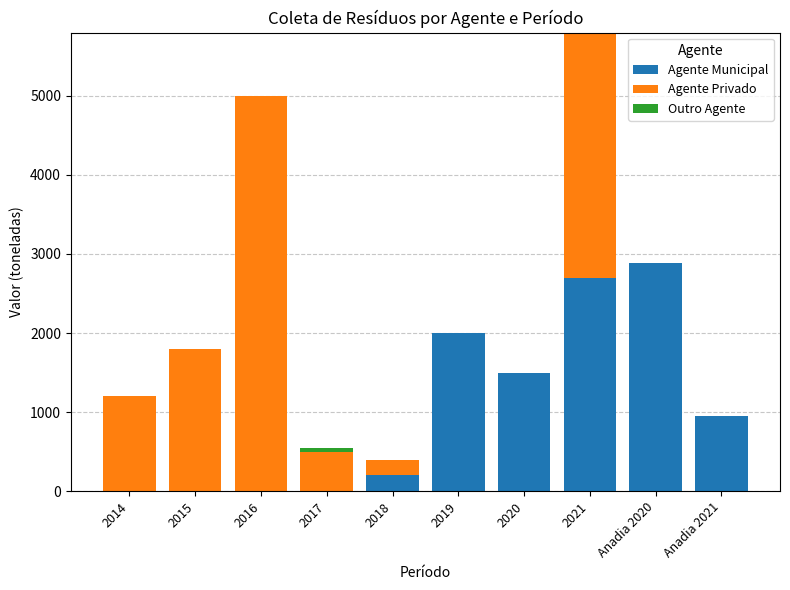

True or false: Agente Municipal has a value of -1485 at 2016.

False